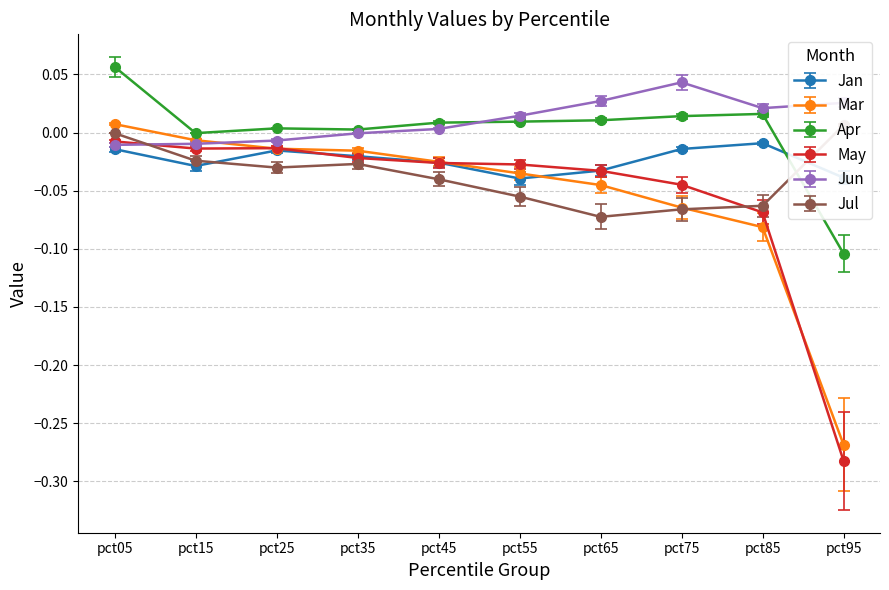

How many distinct data groups are displayed?

6